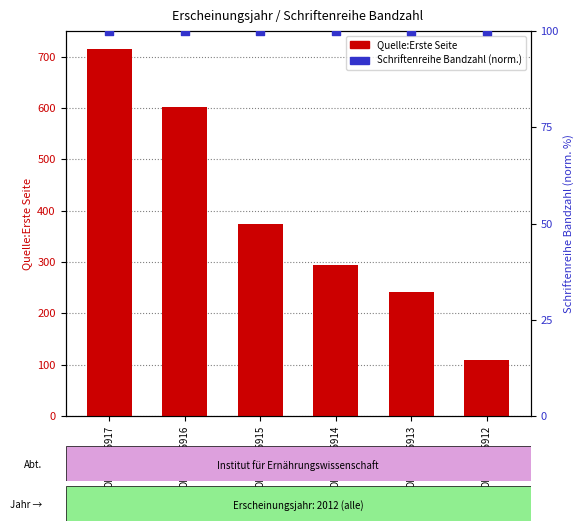

At which category is the sum across all series the highest?

OPUS4-35917